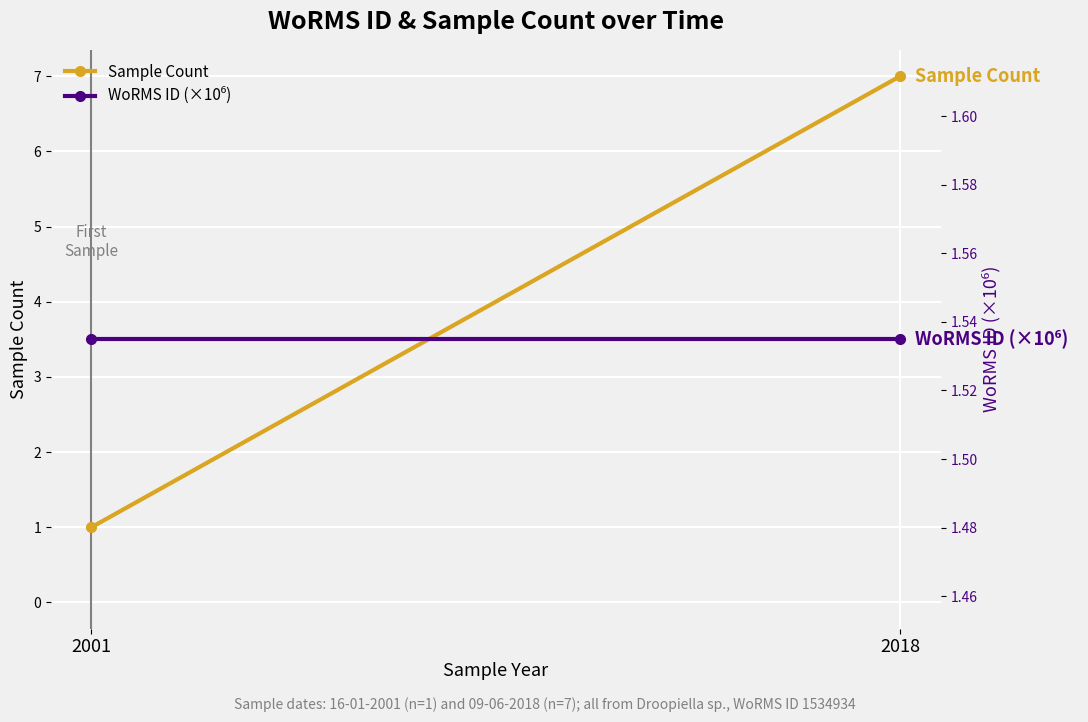

Rank the series by their average value, from highest to lowest.

Sample Count, WoRMS ID (×10⁶)